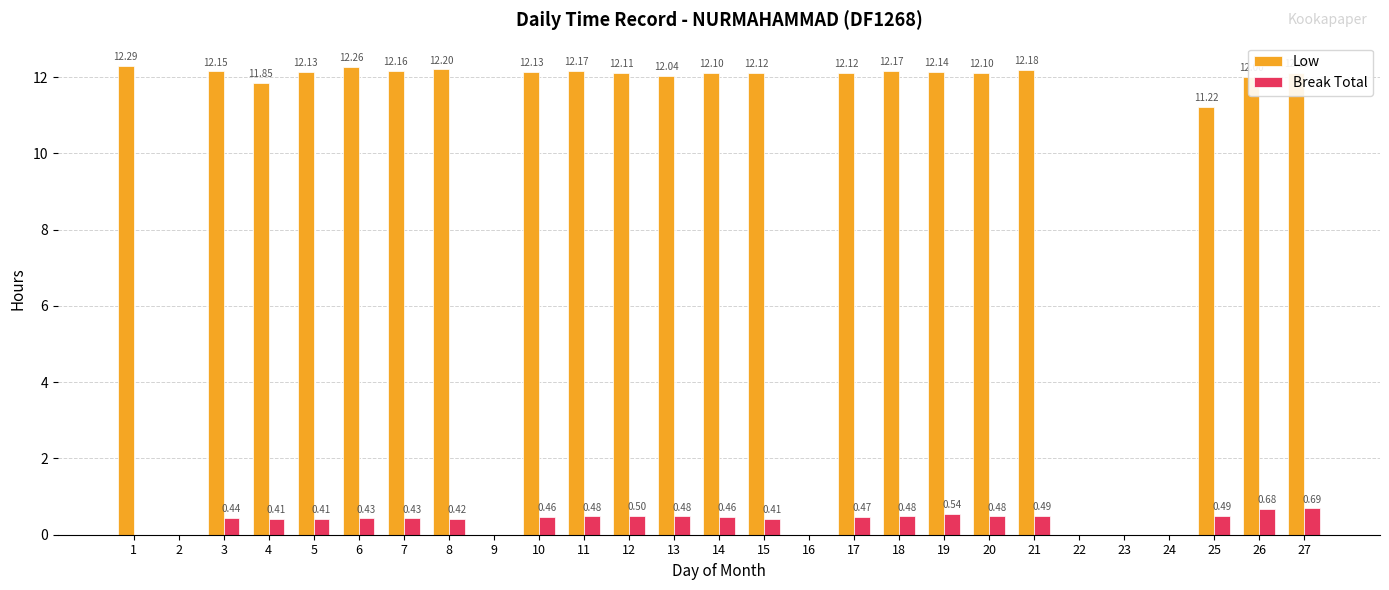

Where is Low nearest to the value 6?

25